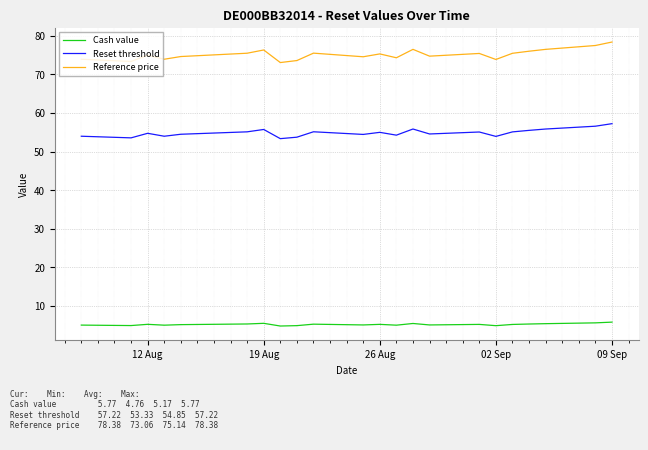

Is this an area chart (filled region under the line)?

No